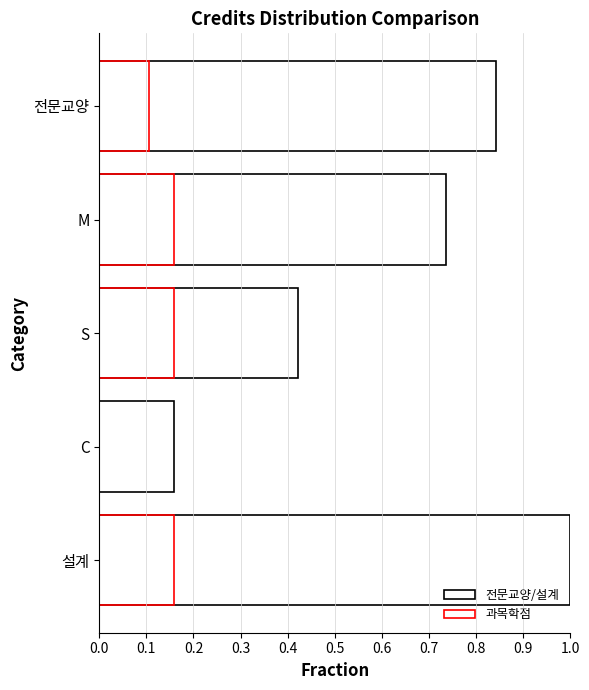

The 전문교양/설계 series shows 0.2 at C. True or false?

True